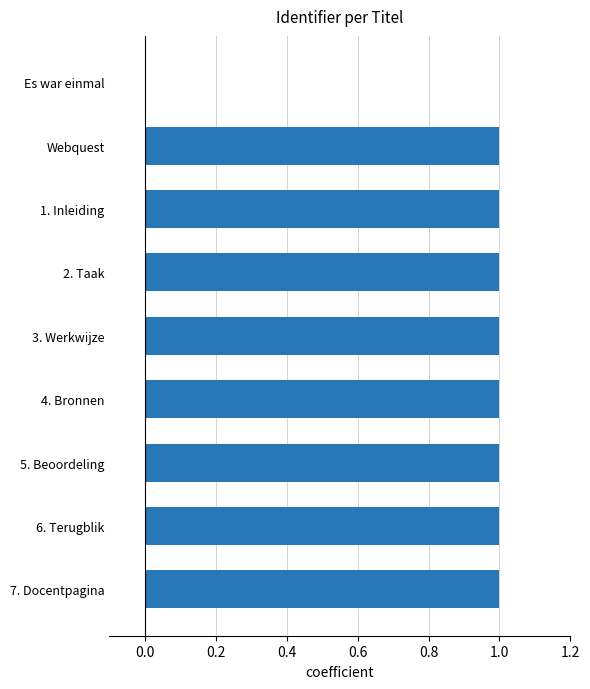

The value at 4. Bronnen is 1.0. True or false?

True